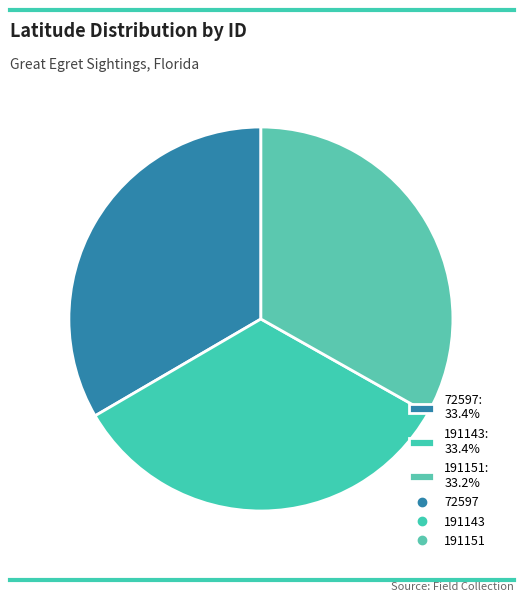

Combined, do 72597: 33.4% and 191151: 33.2% account for over 50%?

Yes